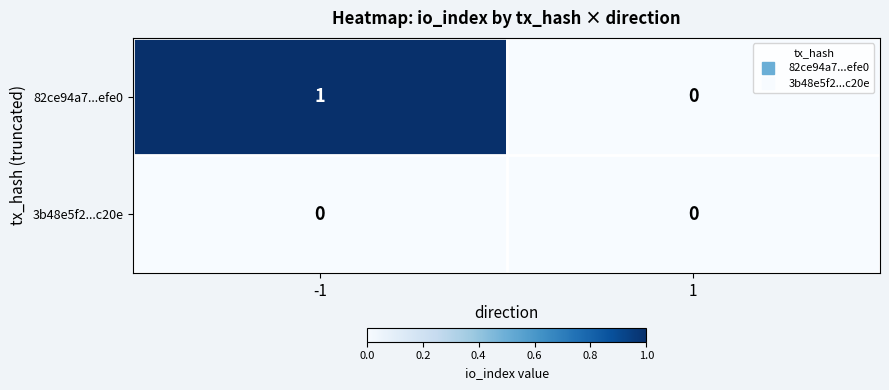

The 3b48e5f2...c20e series shows 0 at -1. True or false?

True